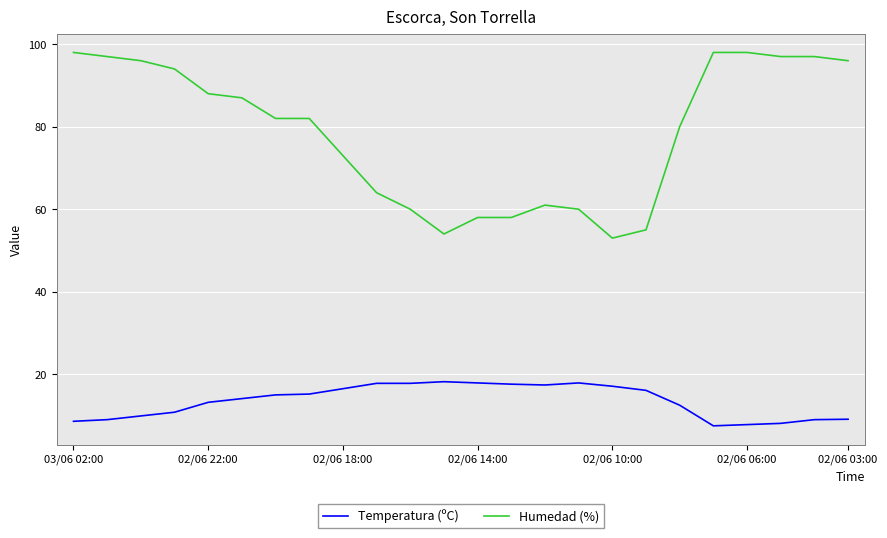

What is the difference between the maximum and minimum values in the Temperatura (ºC) series?

10.7